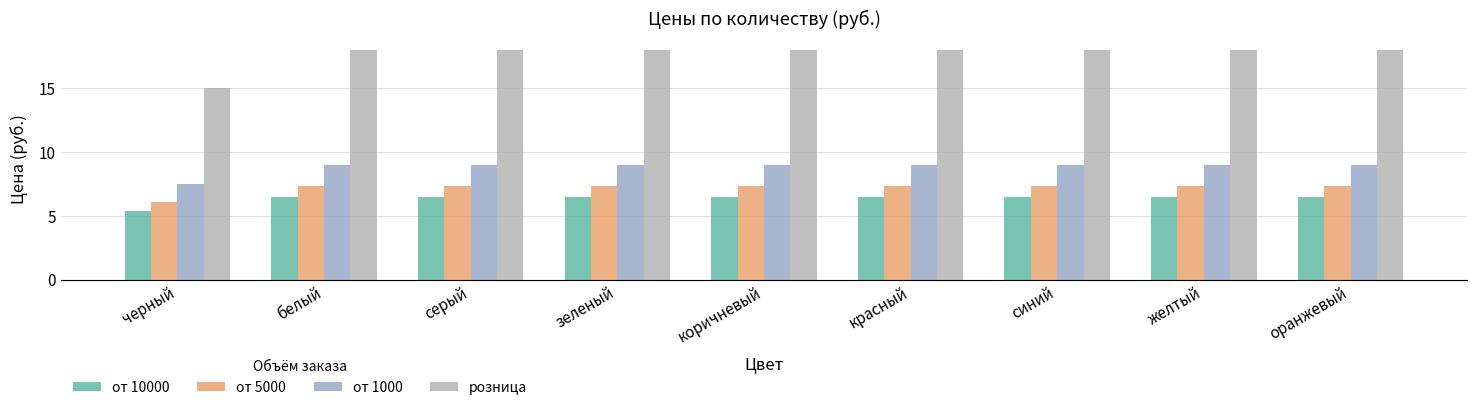

What are all the series names shown in the legend?

от 10000, от 5000, от 1000, розница